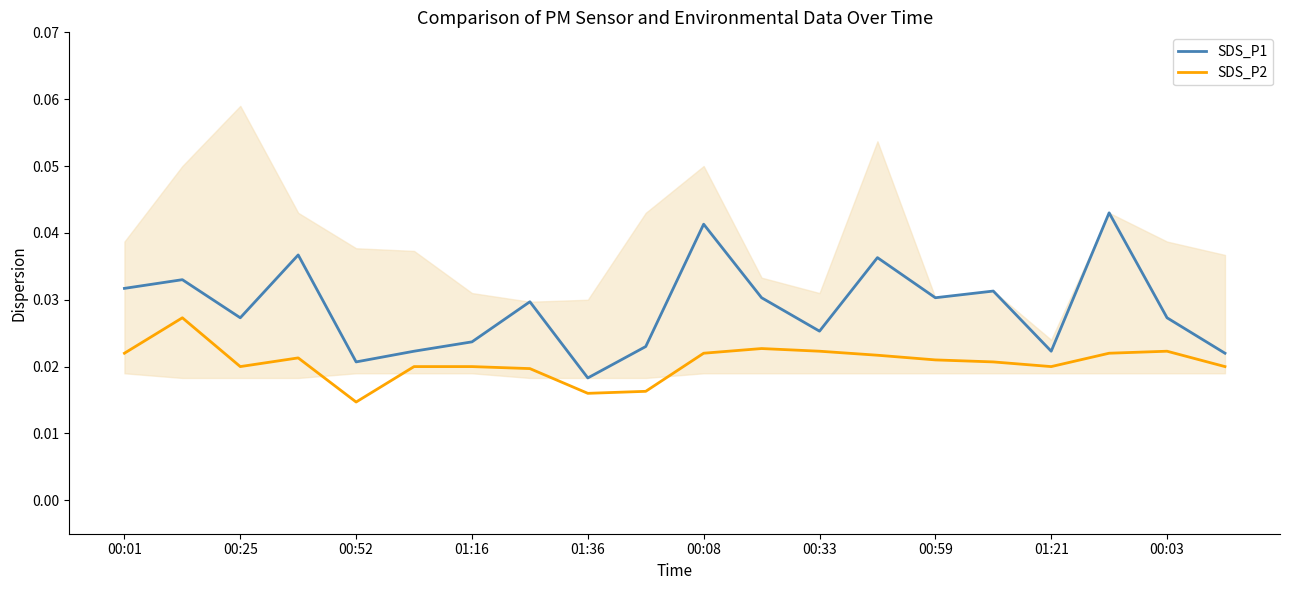

True or false: SDS_P1 and SDS_P2 intersect in this chart.

False